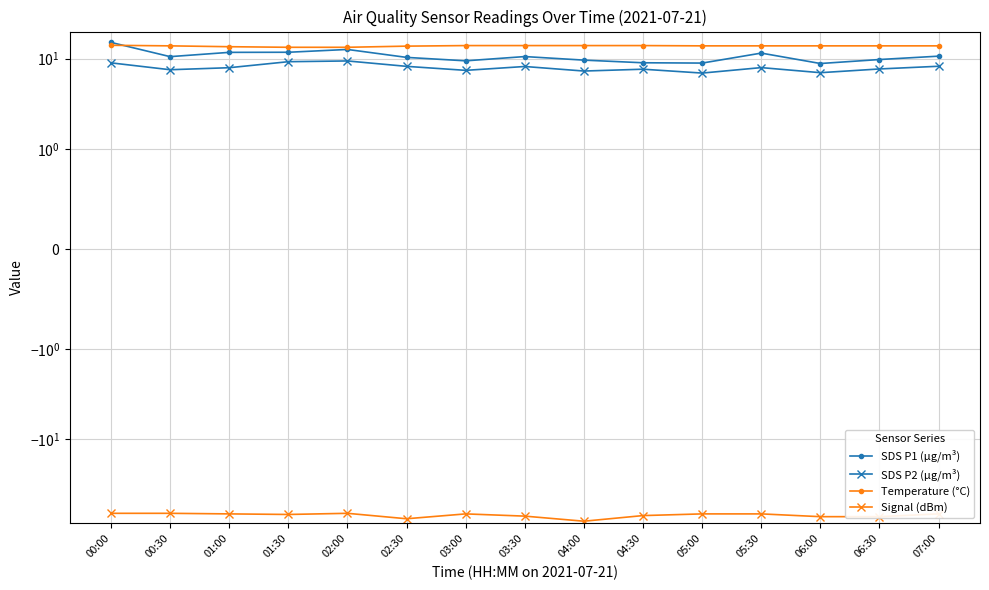

Which series changed the most between 02:00 and 06:30?

Signal (dBm)